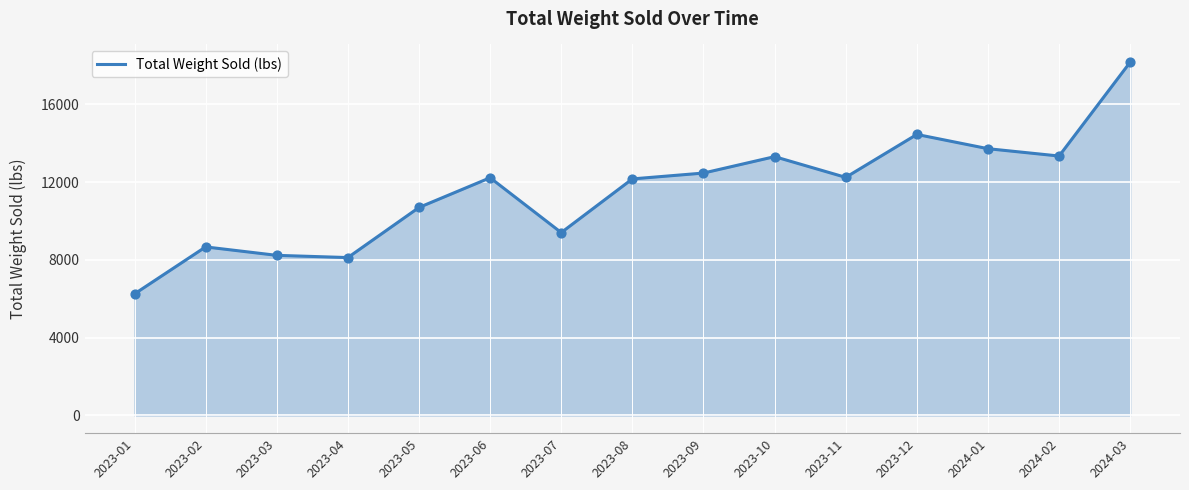

What is the change in value from 2023-01 to 2023-11?

+5991.8